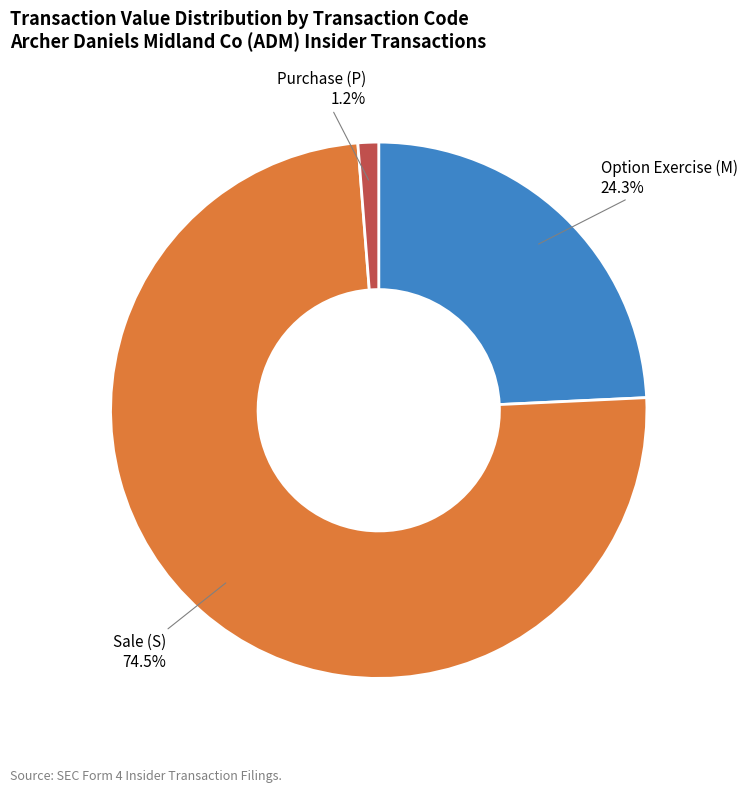

To the nearest percent, what is the difference between the largest and smallest slice percentages?

73%